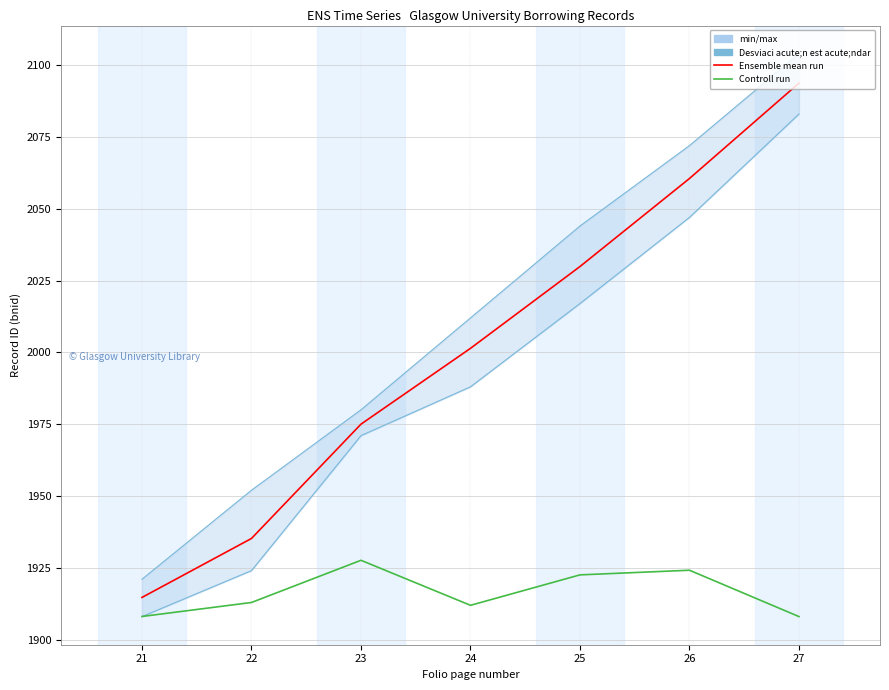

Which series has the widest spread of values?

Ensemble mean run